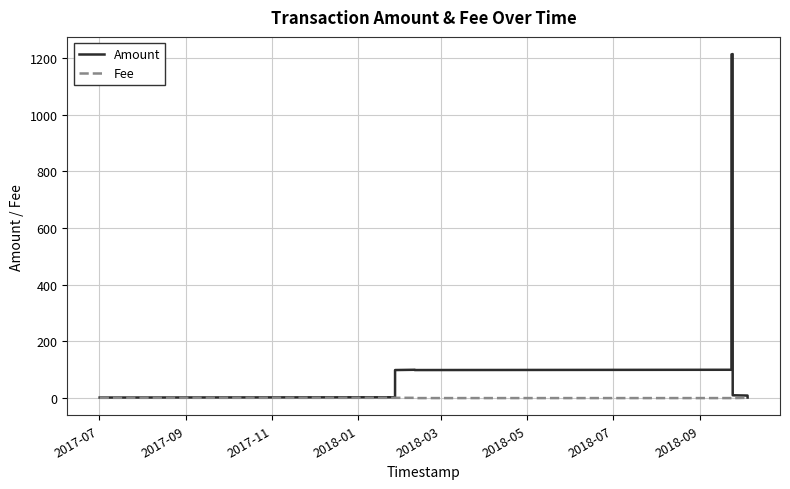

List the series in order of their peak value, lowest first.

Fee, Amount